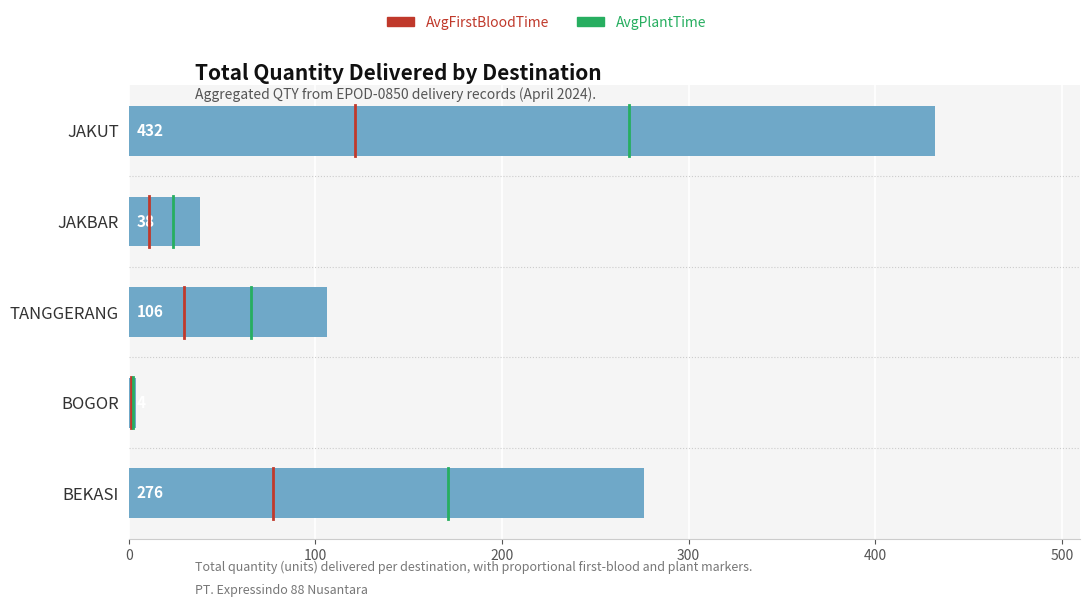

List the labels in order of value, smallest first.

BOGOR, JAKBAR, TANGGERANG, BEKASI, JAKUT